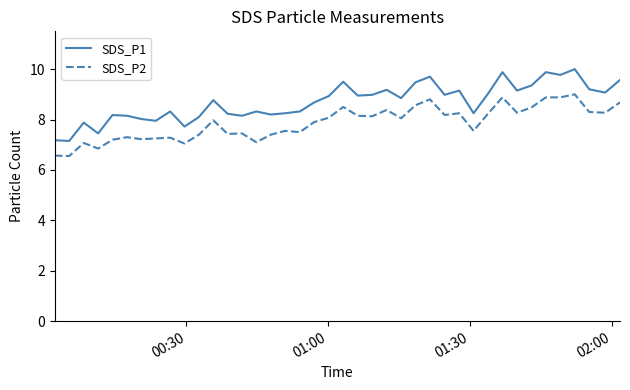

Which series has the largest range (max minus min)?

SDS_P1